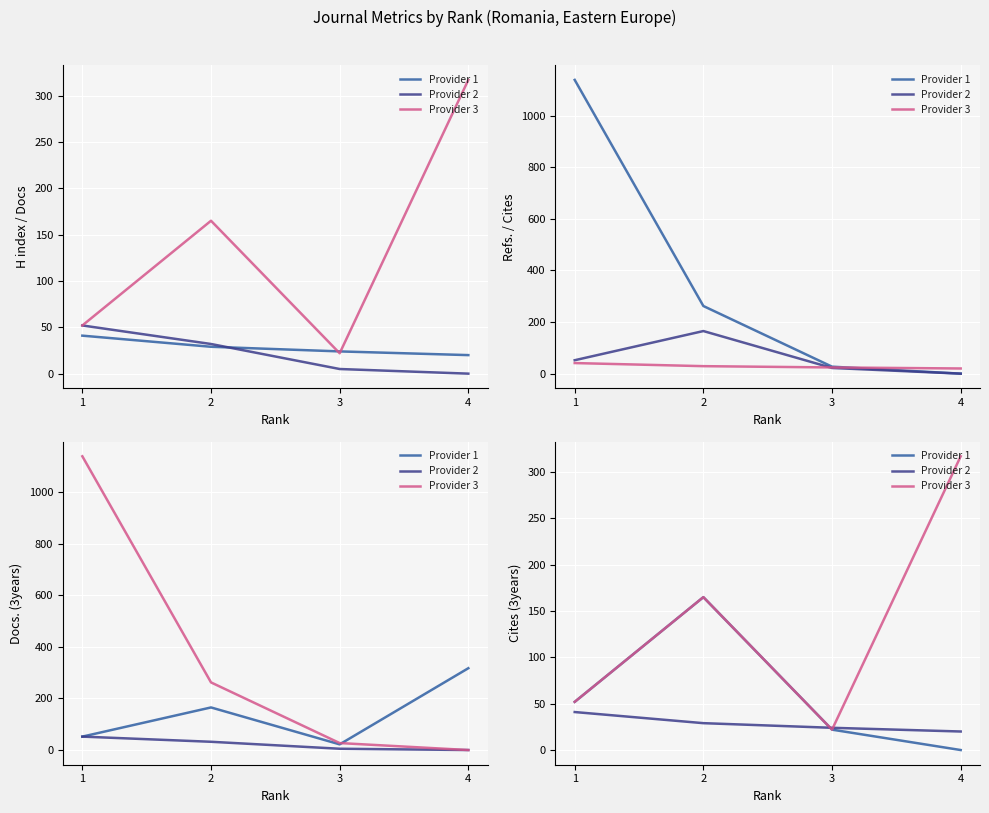

Rank the series by their average value, from lowest to highest.

Provider 2, Provider 1, Provider 3